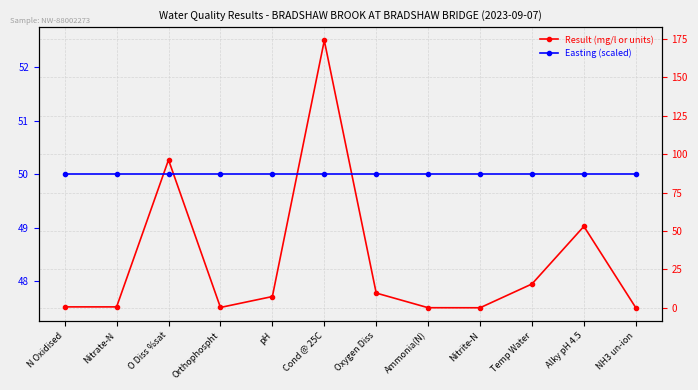

Between Cond @ 25C and Oxygen Diss, which series saw the biggest shift?

Result (mg/l or units)